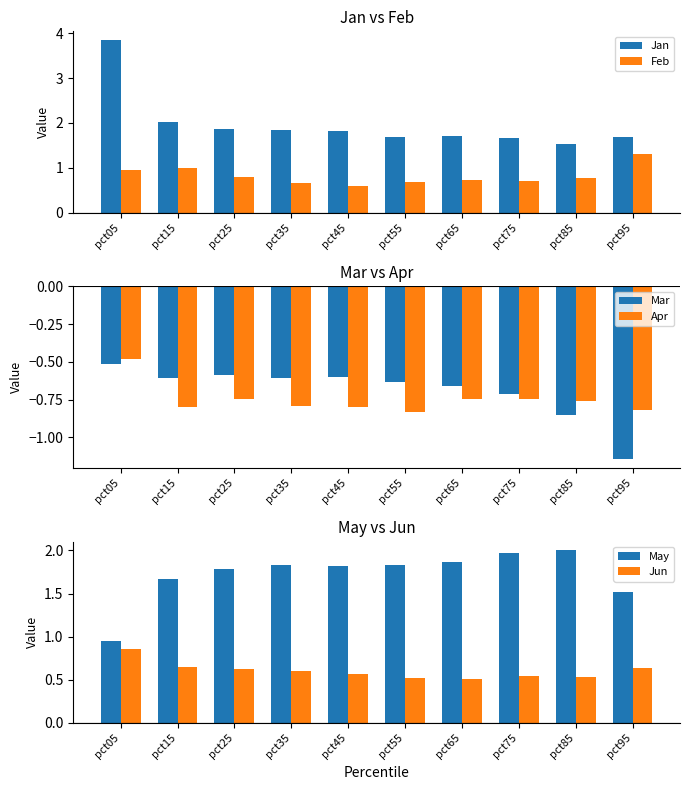

Are the bars grouped side by side (vs. stacked)?

Yes